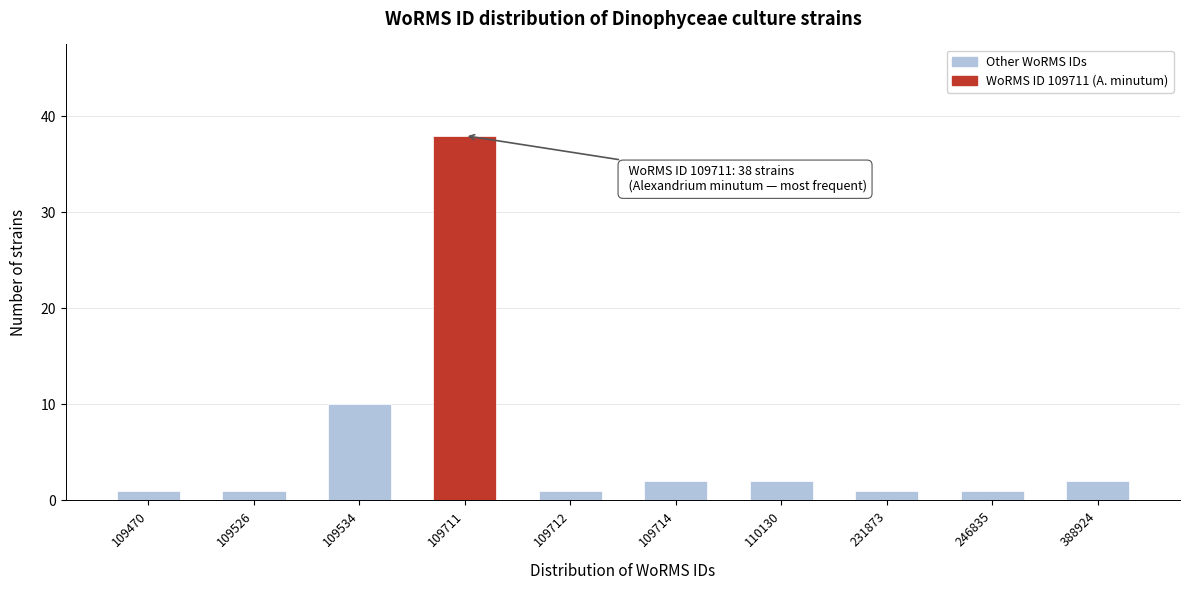

Reading left to right, list all the values displayed in this chart.

1	1	10	38	1	2	2	1	1	2